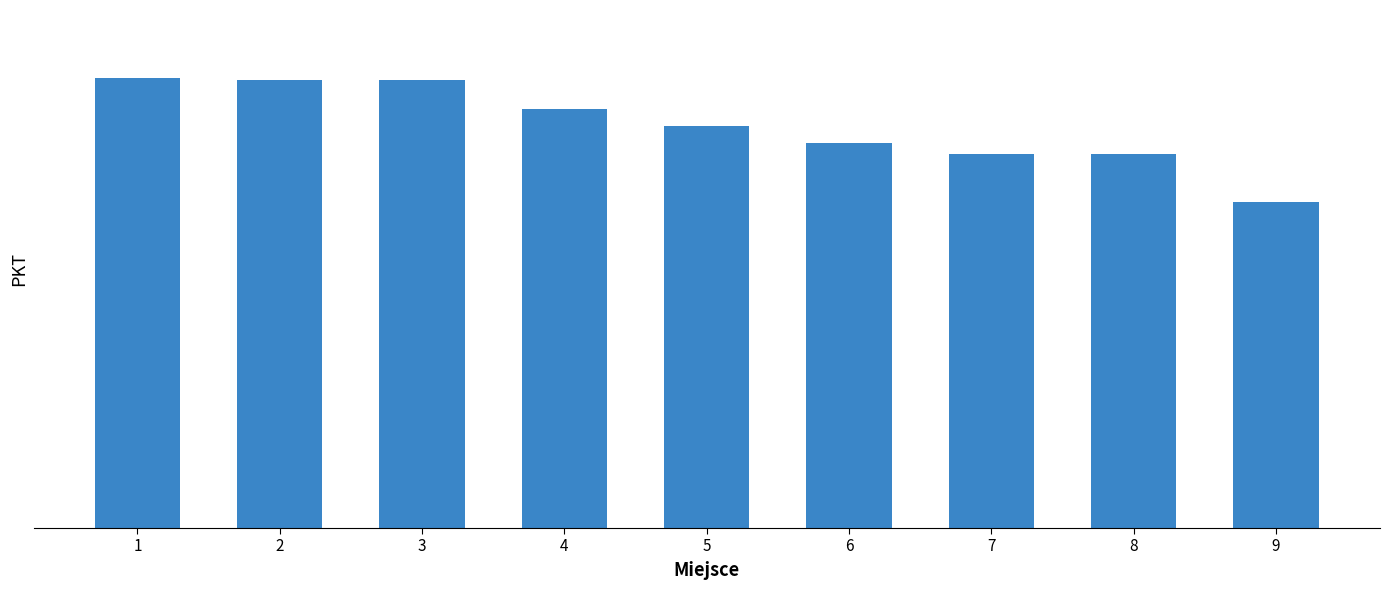

Reading left to right, transcribe all the data shown in this chart.

1=69.0	2=68.7	3=68.7	4=64.2	5=61.6	6=59.0	7=57.4	8=57.3	9=50.0